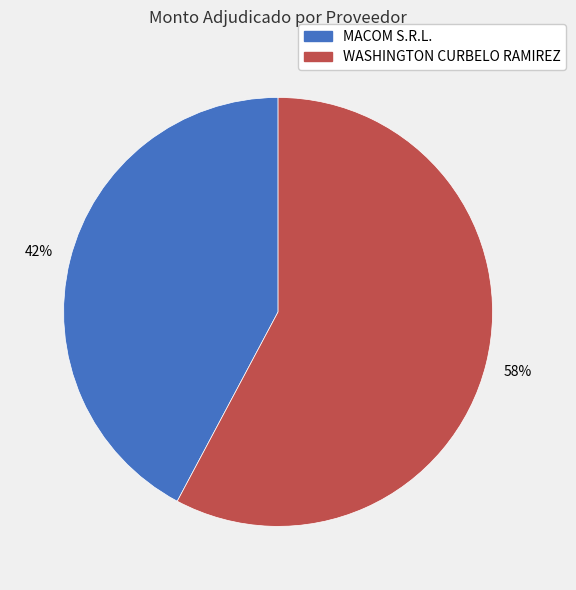

Rank the categories by value from lowest to highest.

MACOM S.R.L., WASHINGTON CURBELO RAMIREZ